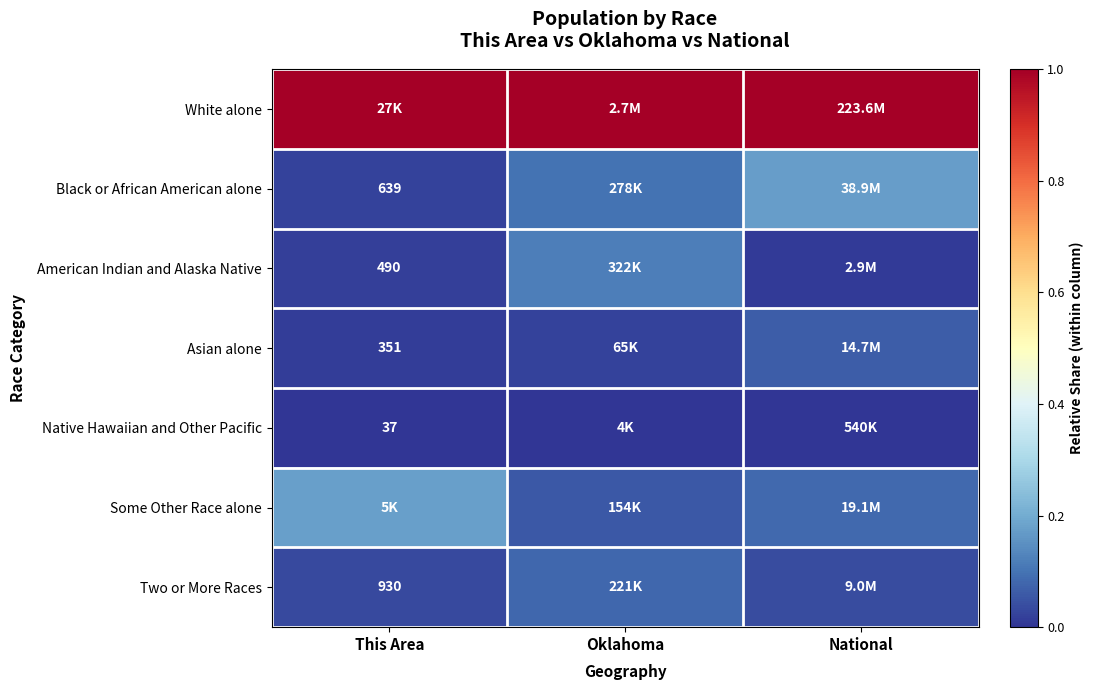

At how many categories does at least one series exceed 0?

3